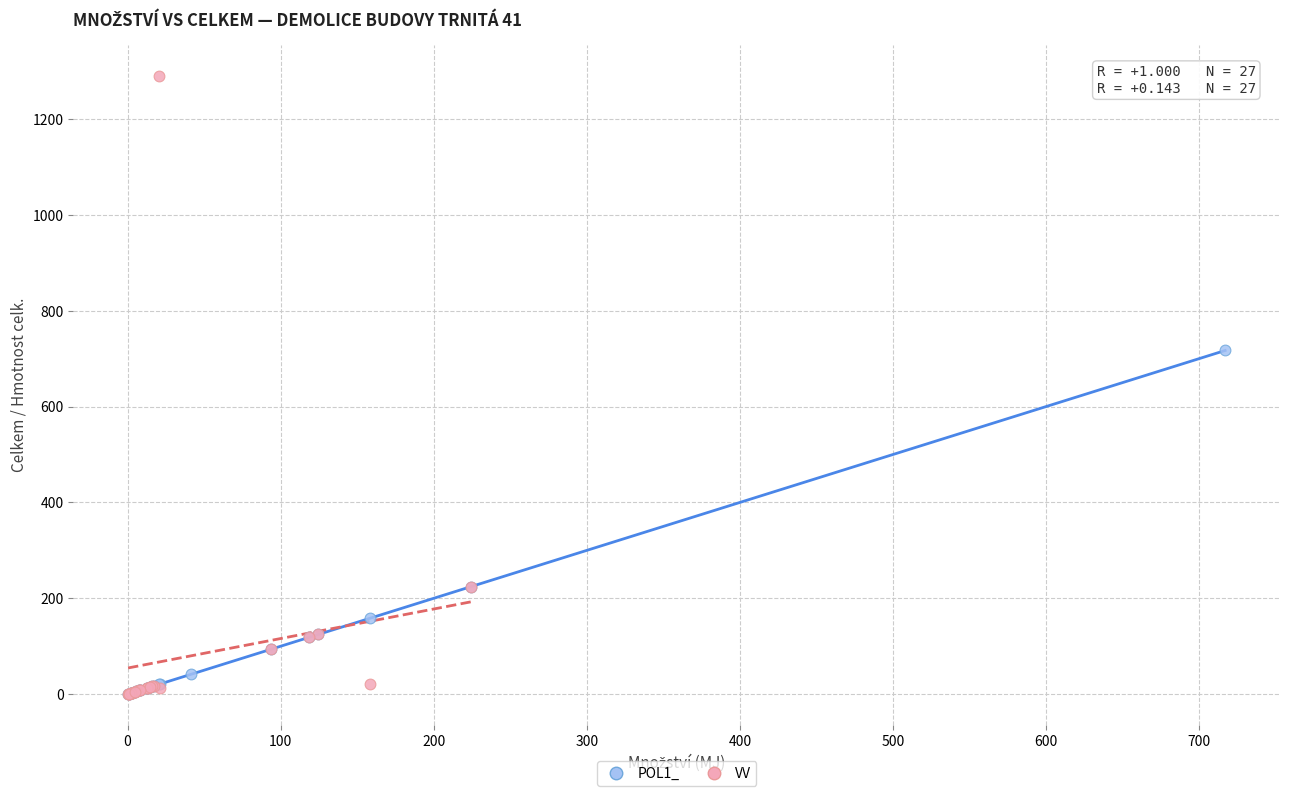

Which series contains the highest Y value?

VV